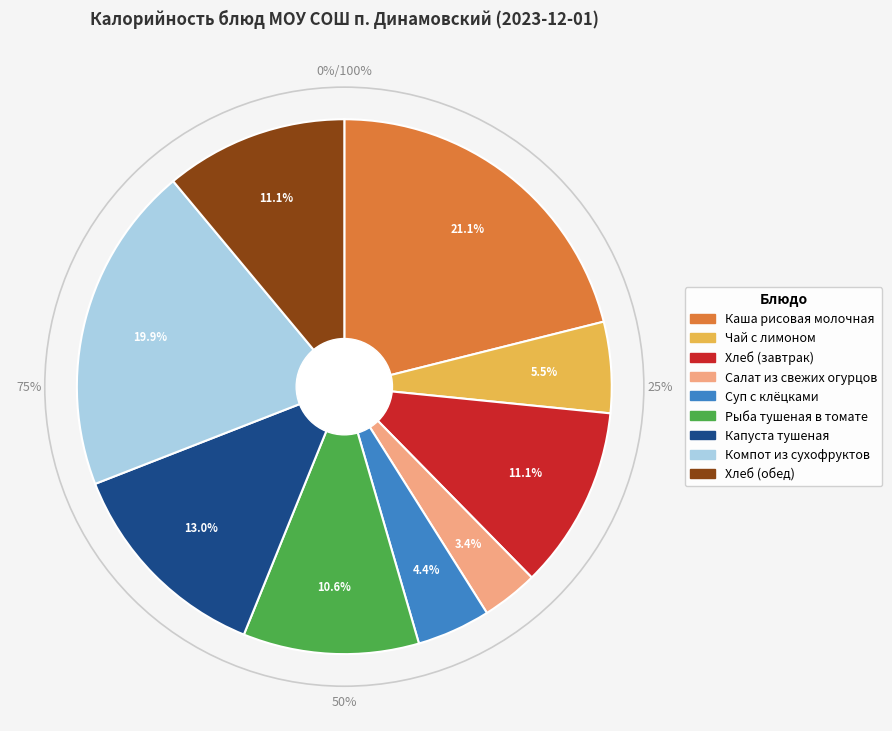

To the nearest percent, what portion does Каша рисовая молочная represent?

21%